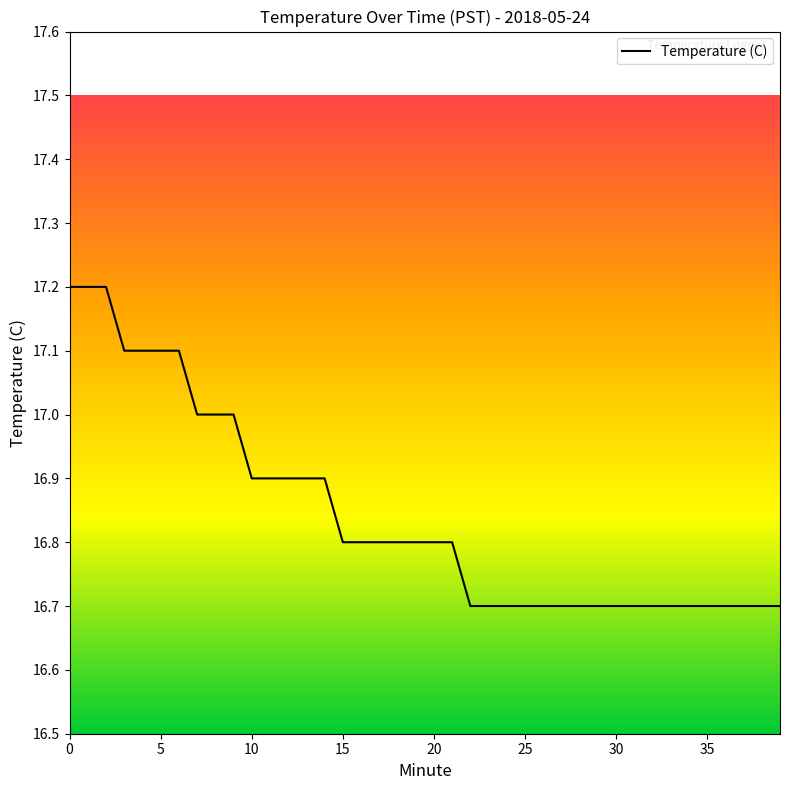

What is the difference between the maximum and minimum values?

0.5